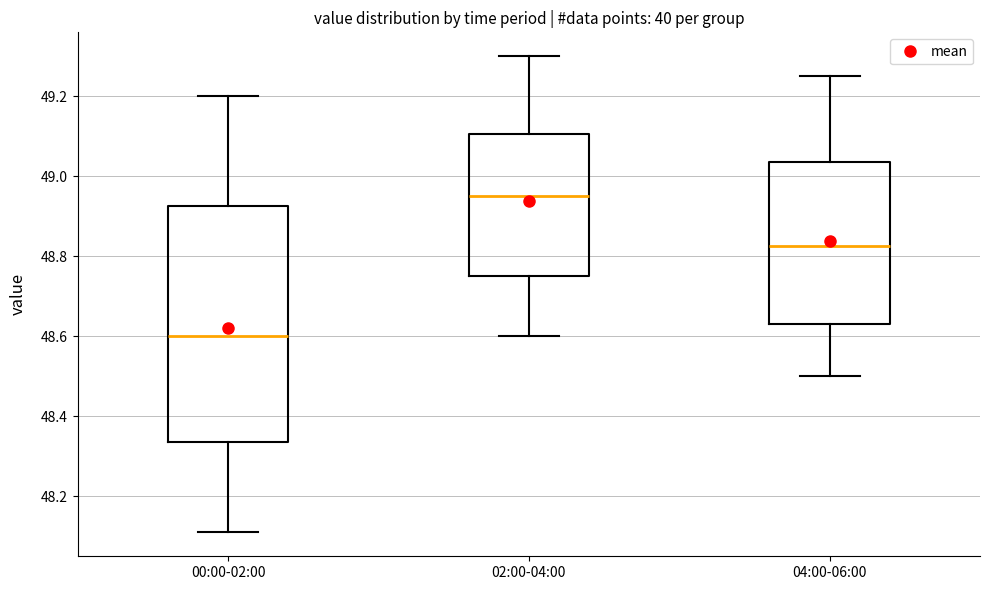

Where does the median line of the box for 00:00-02:00 sit on the y-axis? The values are not printed on the chart, so give them approximately, as read against the axis.

48.60